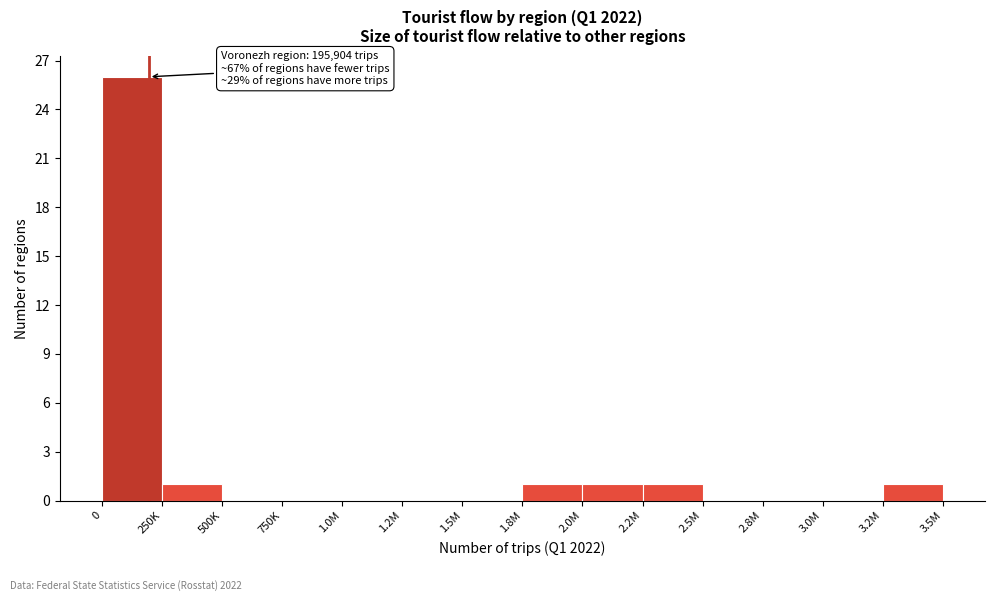

Reading left to right, what are all the values shown in this chart?

0=26	250K=1	500K=0	750K=0	1.0M=0	1.2M=0	1.5M=0	1.8M=1	2.0M=1	2.2M=1	2.5M=0	2.8M=0	3.0M=0	3.2M=1